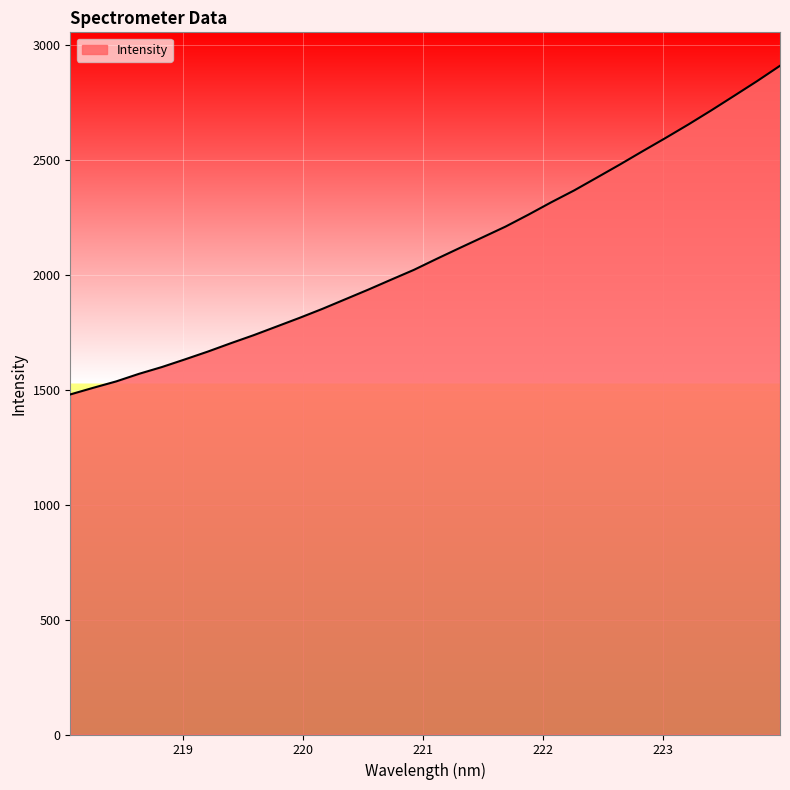

What is the minimum value shown in the chart?

1479.7